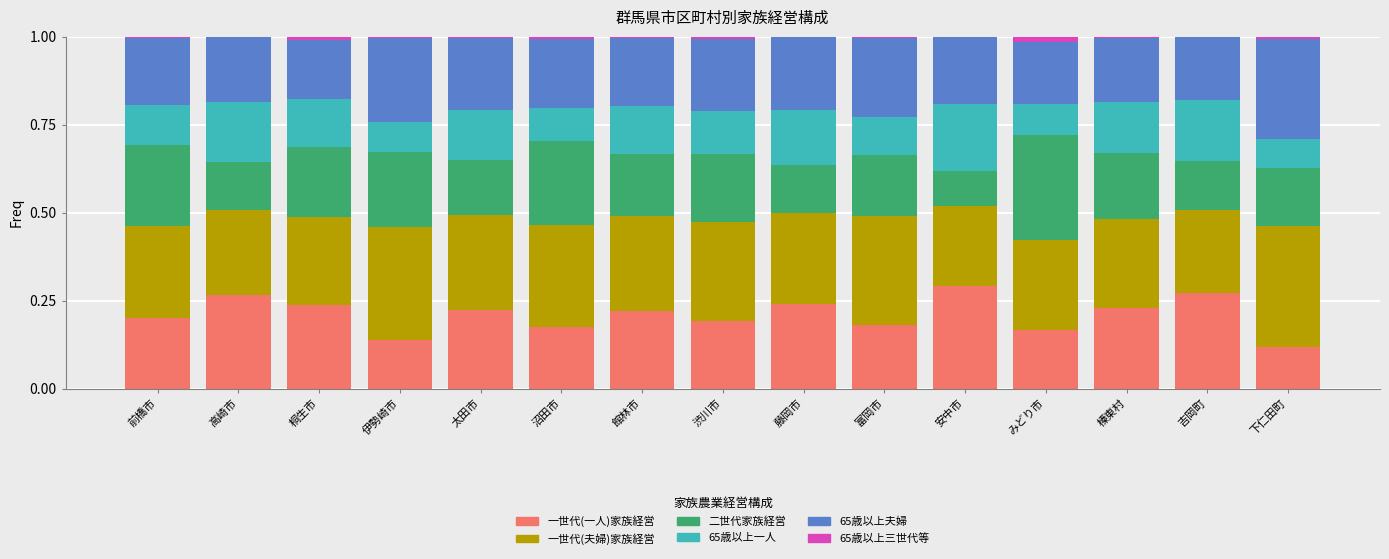

True or false: 一世代(一人)家族経営 has a value of 0.1 at 桐生市.

False